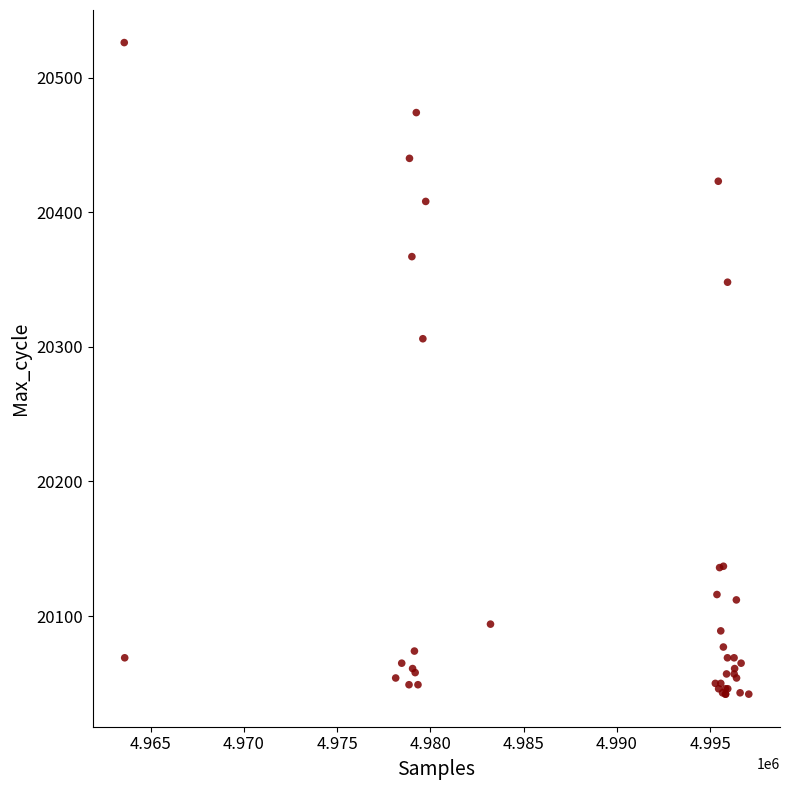

What Y value in the scatter plot is closest to 20284?

20306